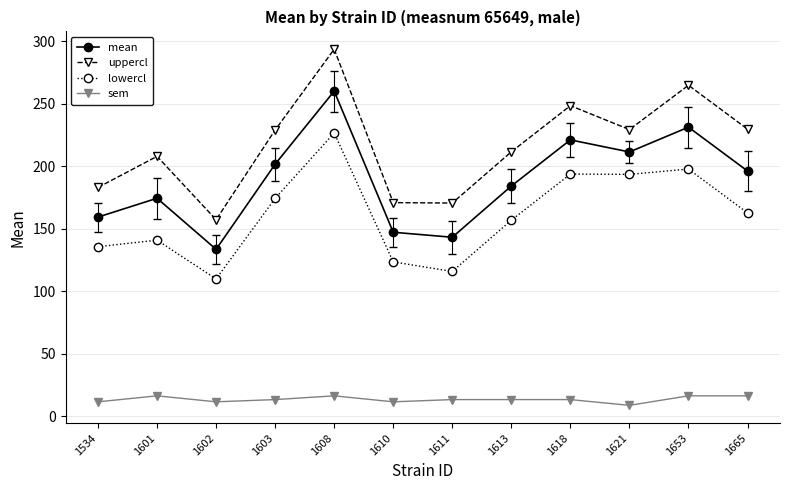

True or false: mean and uppercl intersect in this chart.

False